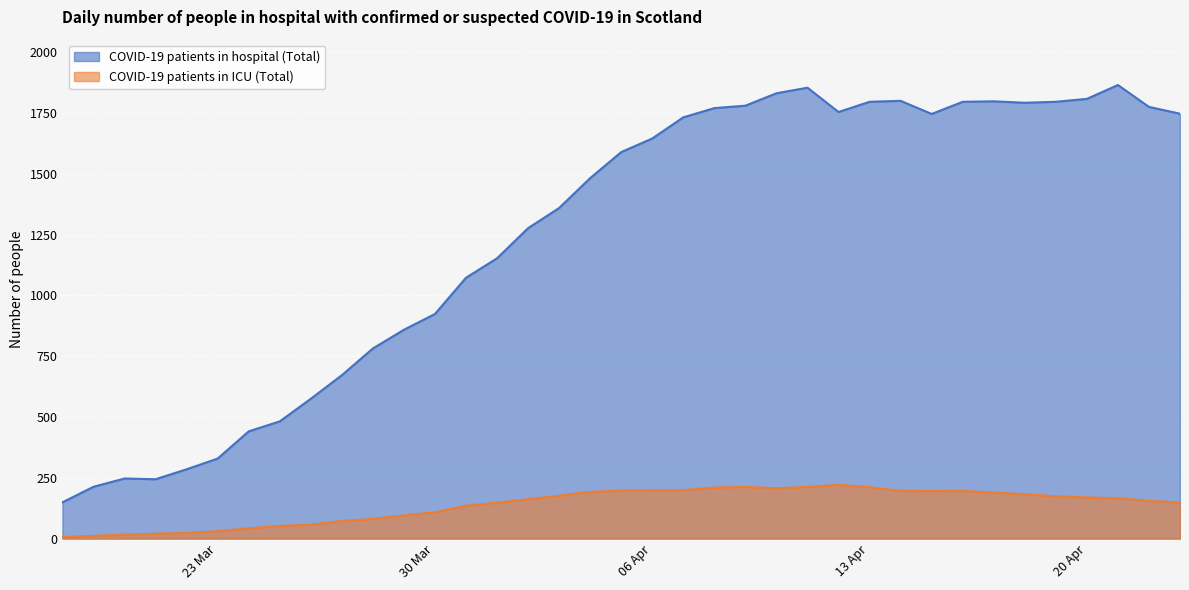

Which series has the largest range (max minus min)?

COVID-19 patients in hospital (Total)